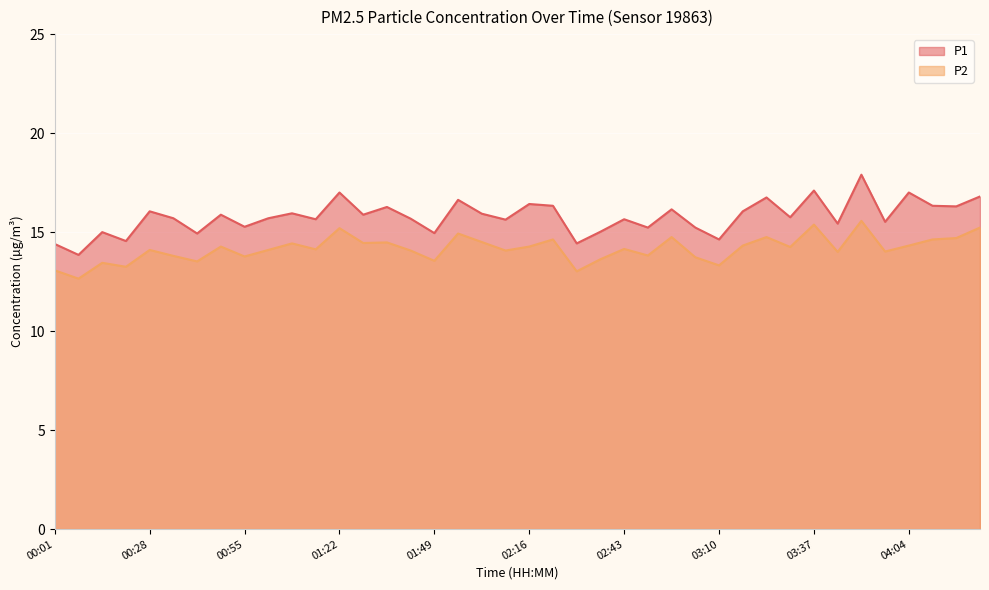

What is the difference between the maximum and minimum values in the P2 series?

2.9